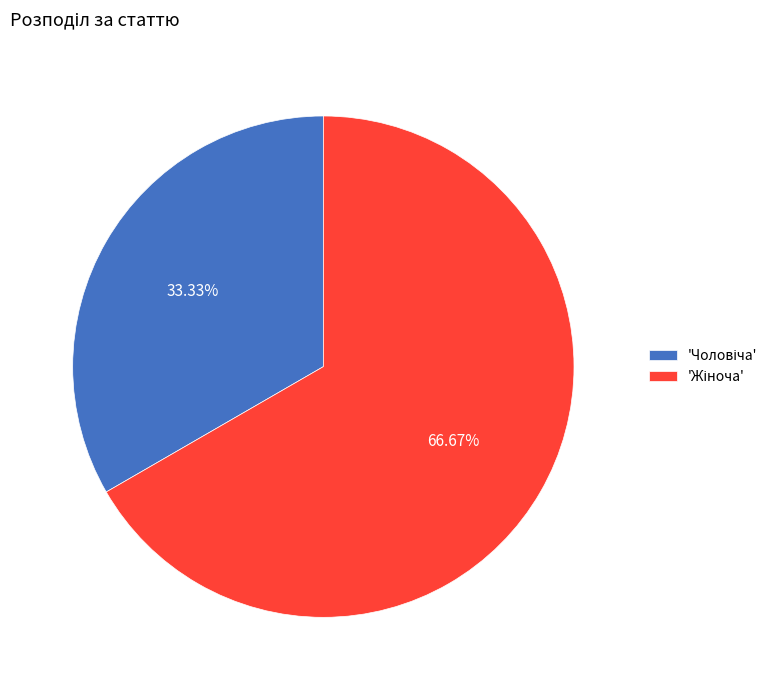

Does any single category account for the majority?

Yes